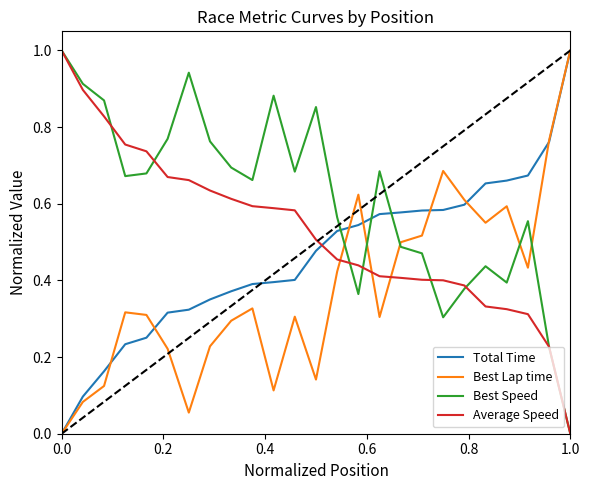

True or false: Best Speed and Best Lap time intersect in this chart.

True